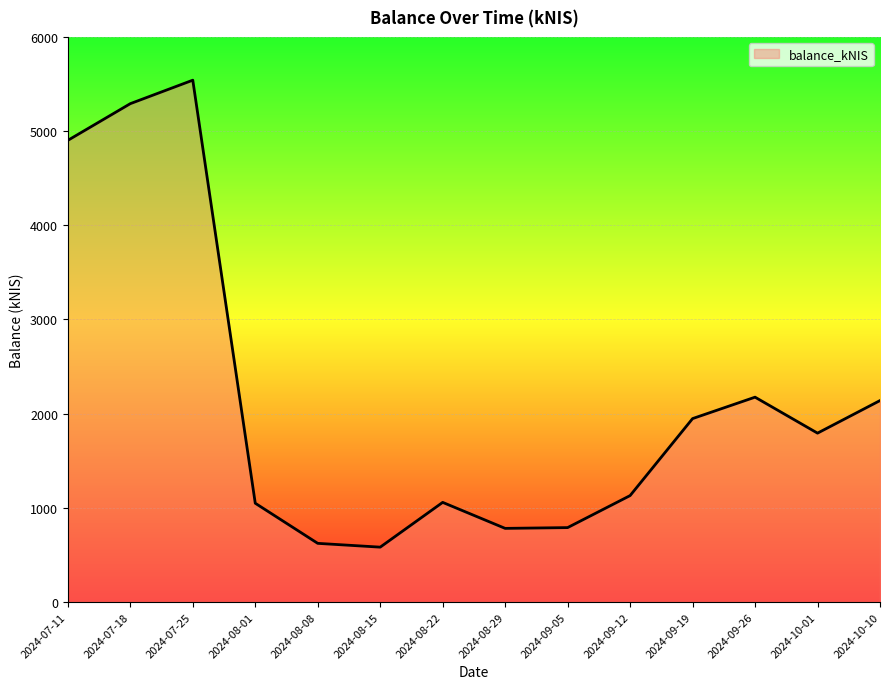

At which category does the chart reach its peak across all series?

2024-07-25